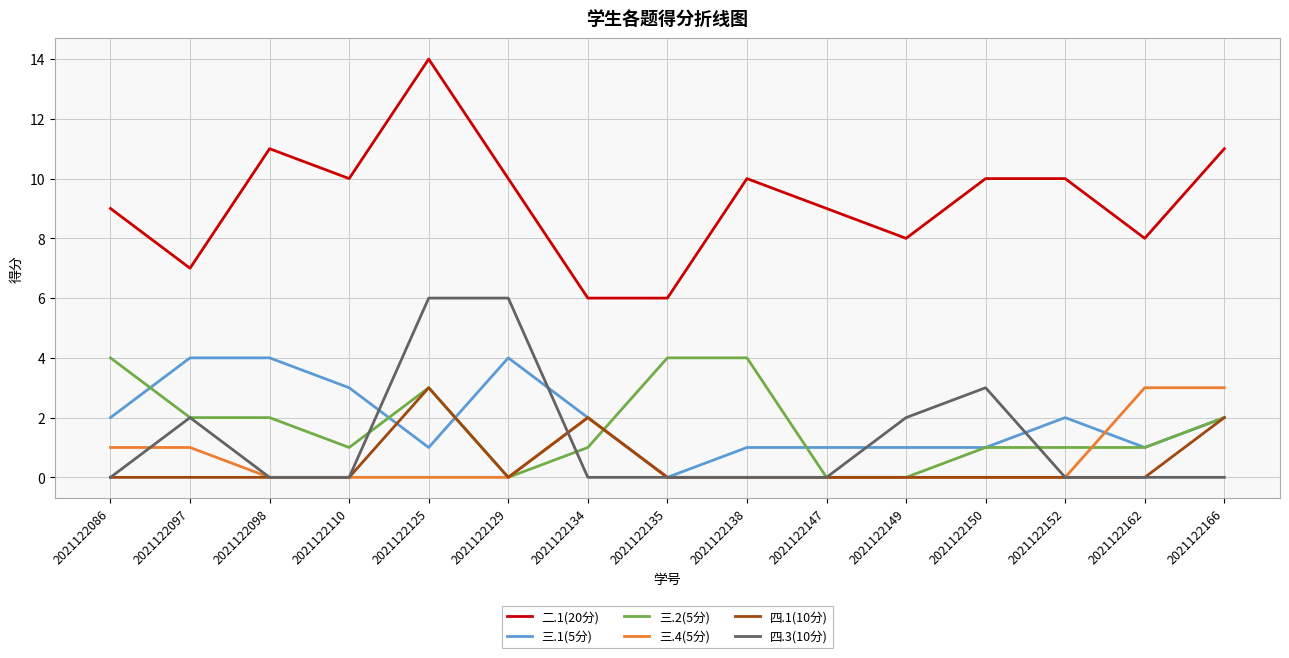

The value of 三.2(5分) at 2021122110 is 1. True or false?

True